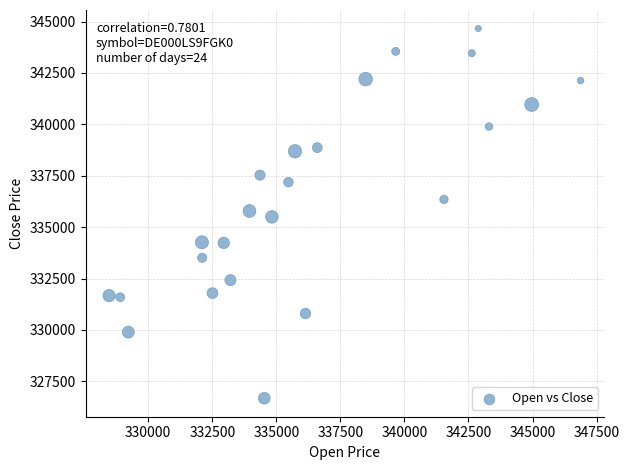

What is the range of Y values (max minus min)?

17986